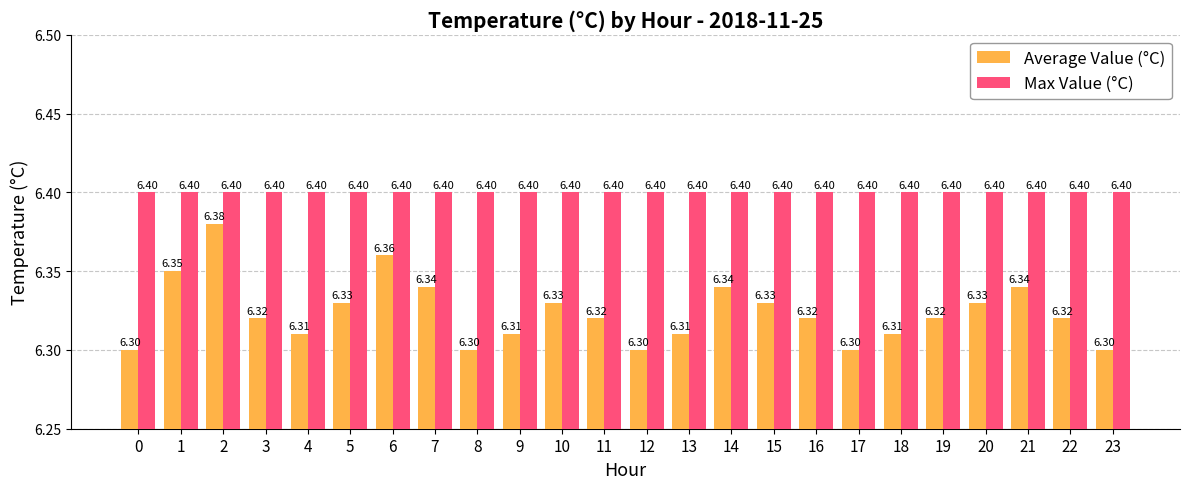

What is the value of the Max Value (°C) bar at the 22nd from the left?

6.4